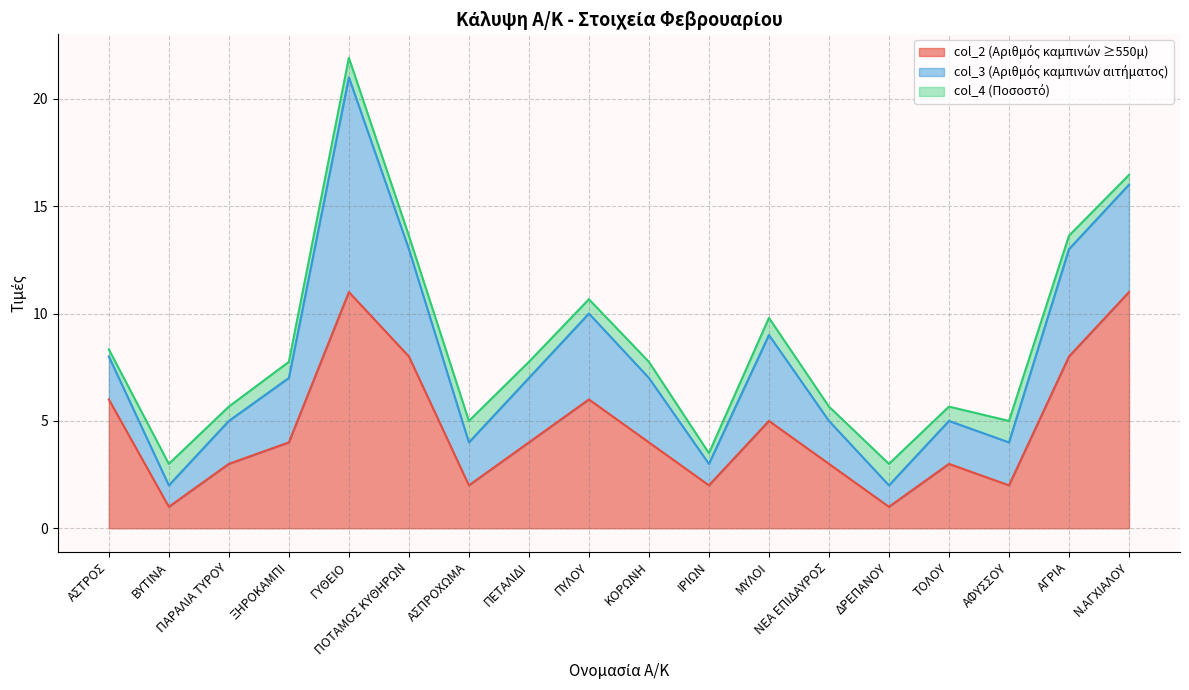

Where is the first local maximum for col_2 (Αριθμός καμπινών ≥550μ)?

ΓΥΘΕΙΟ